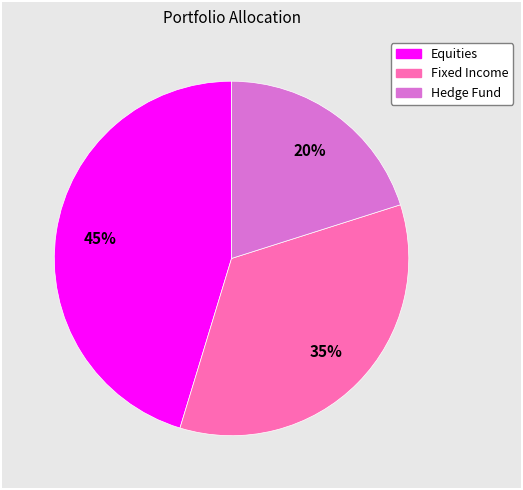

Is there a majority slice in this chart?

No